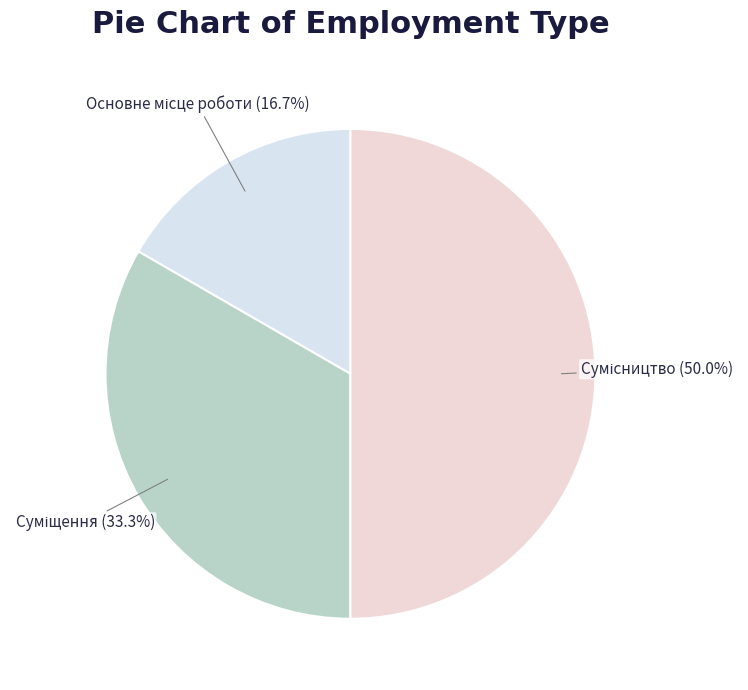

Count the number of slices in the pie.

3